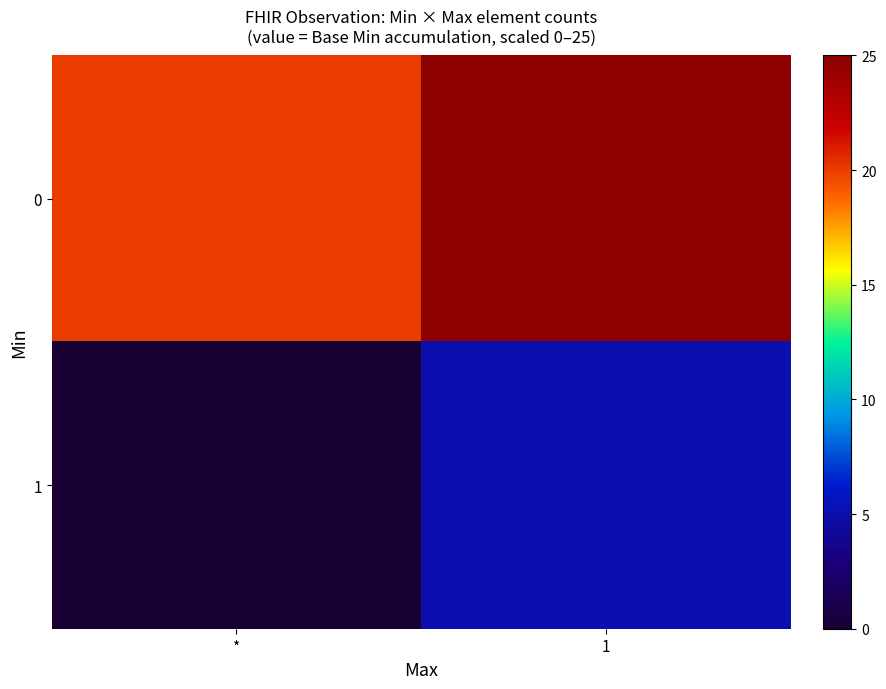

What is the difference between the 0 values at * and 1?

5.0